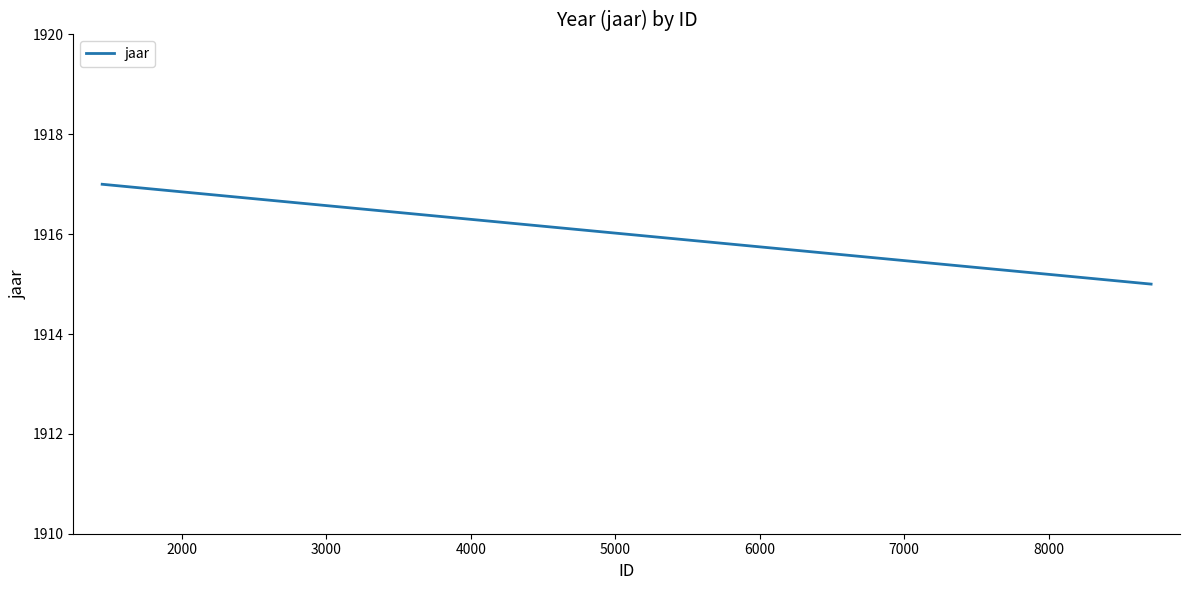

Reading right to left, what are all the values shown in this chart?

1915	1917